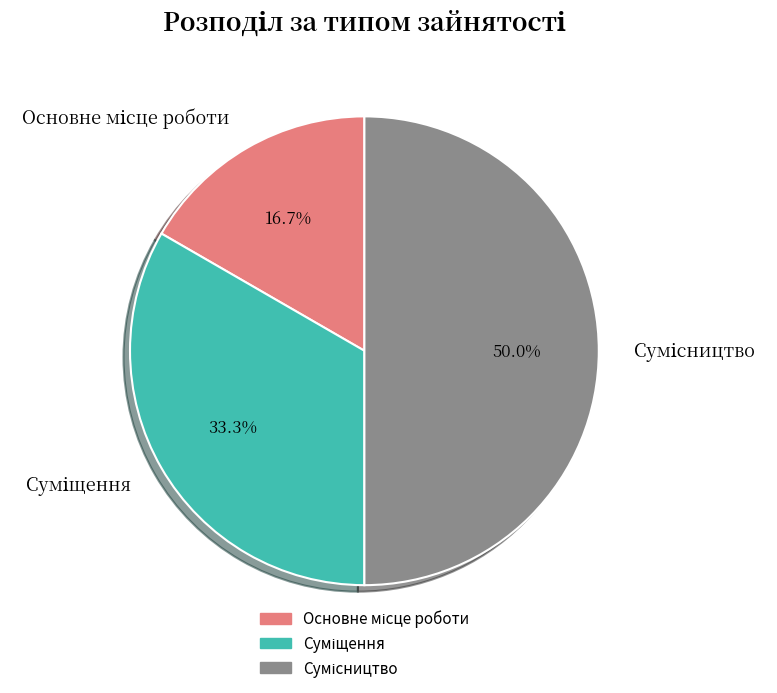

To the nearest percent, what portion does Суміщення represent?

33%